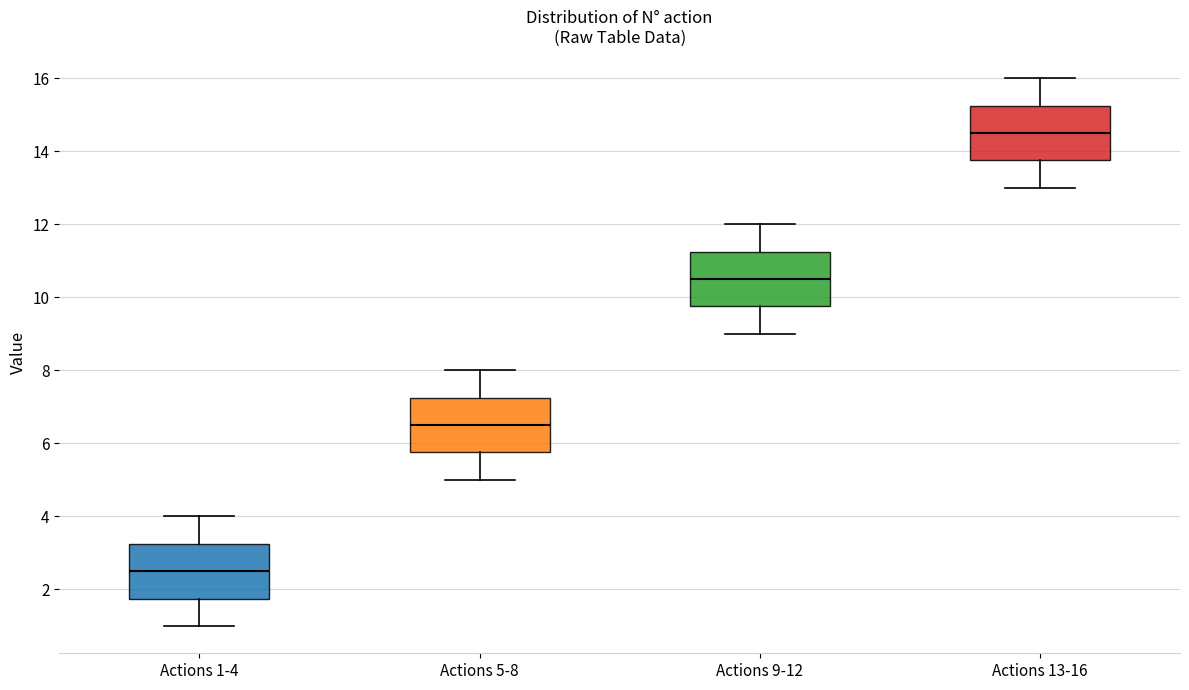

Reading left to right, transcribe this box plot: for each box, give where its median line is, the range the box spans, and where its two whiskers end, as read against the y-axis. The values are not printed on the chart, so give them approximately, as read against the axis.

Actions 1-4: median 2.6, box 1.8 to 3.2, whiskers 1.0 to 4.0
Actions 5-8: median 6.6, box 5.8 to 7.2, whiskers 5.0 to 8.0
Actions 9-12: median 10.6, box 9.8 to 11.2, whiskers 9.0 to 12.0
Actions 13-16: median 14.6, box 13.8 to 15.2, whiskers 13.0 to 16.0